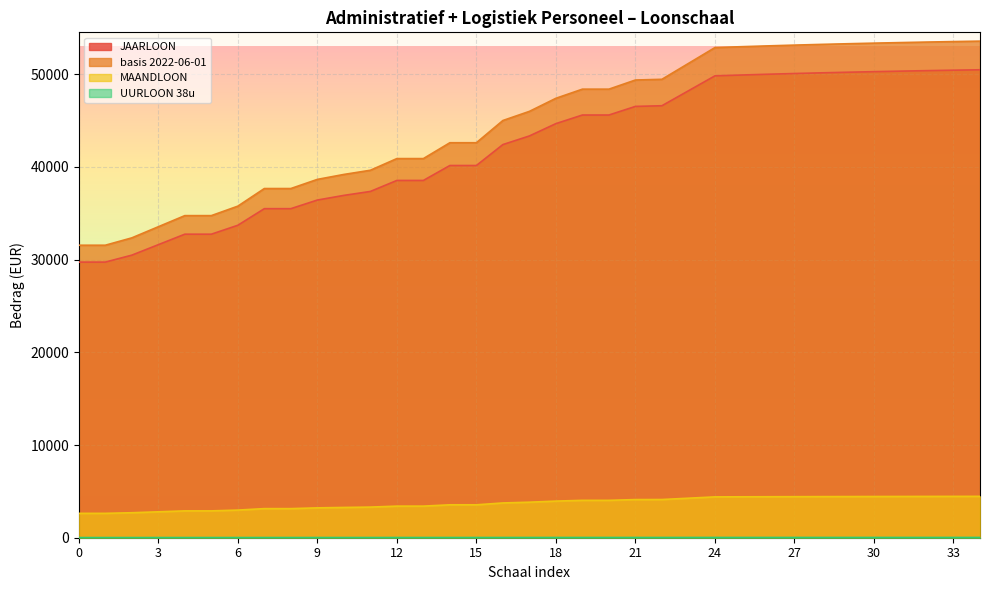

True or false: basis 2022-06-01 has a value of 35770.8 at 6.

True